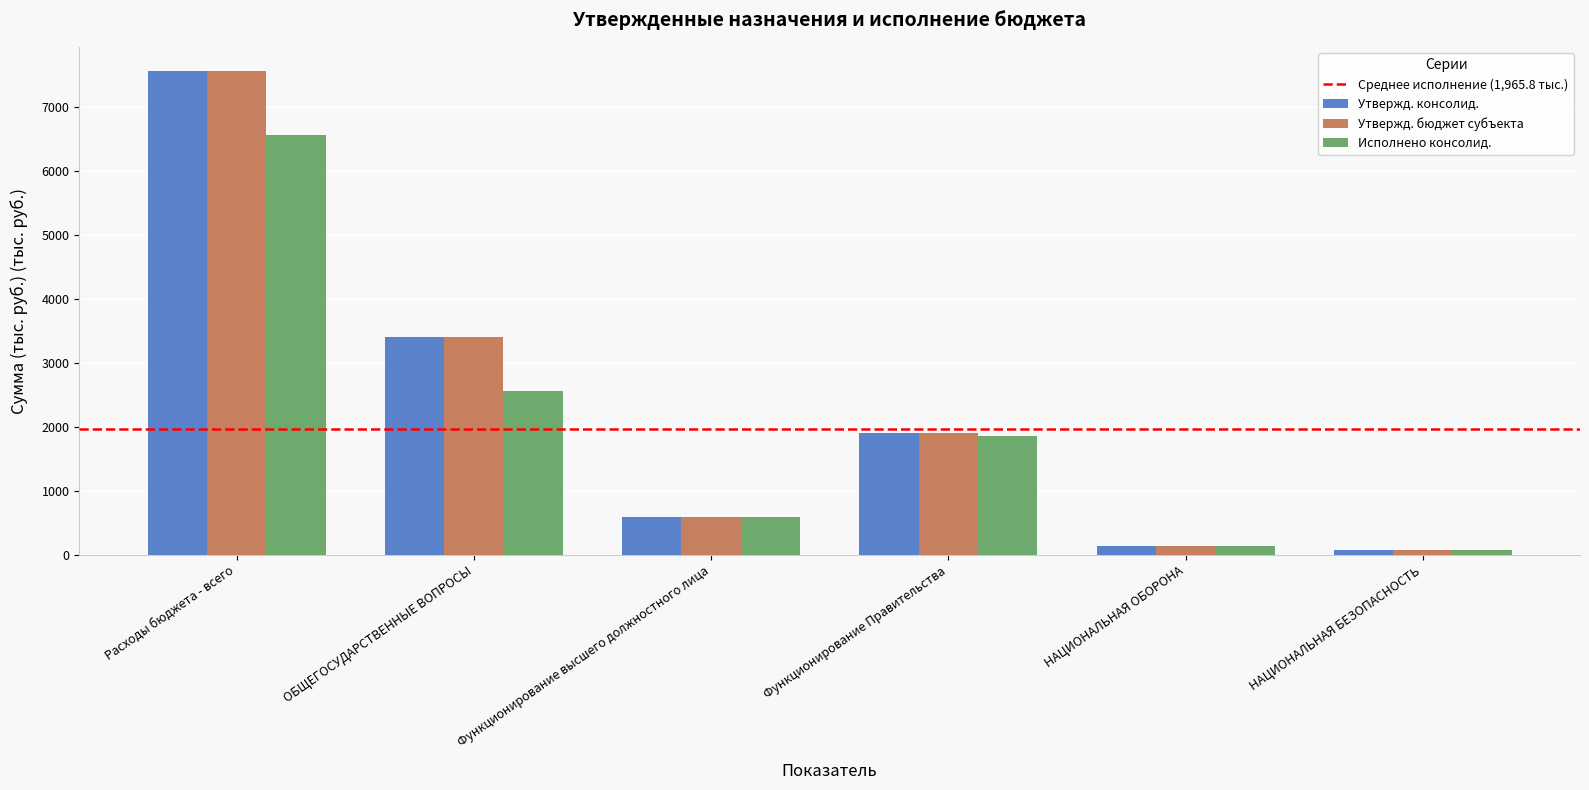

Is it true that Утвержд. бюджет субъекта equals 1398.6 at ОБЩЕГОСУДАРСТВЕННЫЕ ВОПРОСЫ?

False